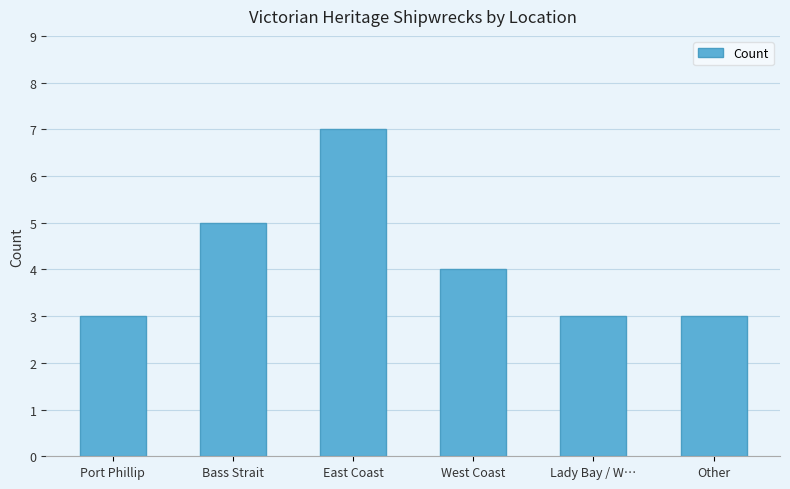

What is the sum of all values?

25